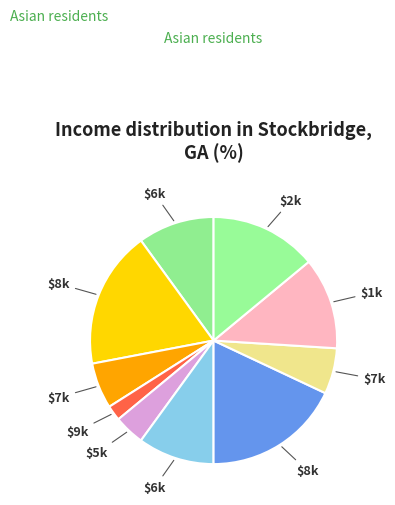

How many slices are in this pie chart?

10